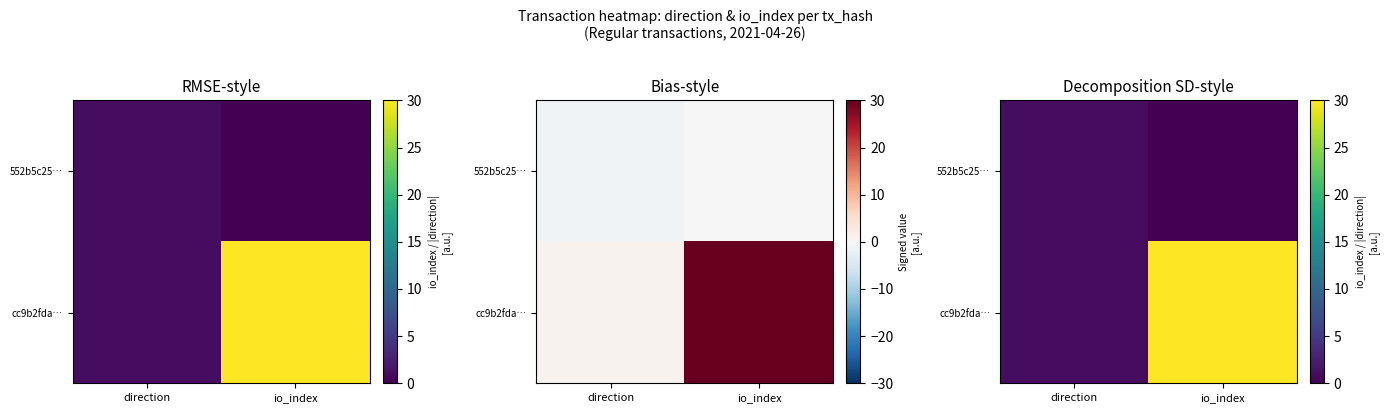

The cc9b2fda… series shows 1 at direction. True or false?

True